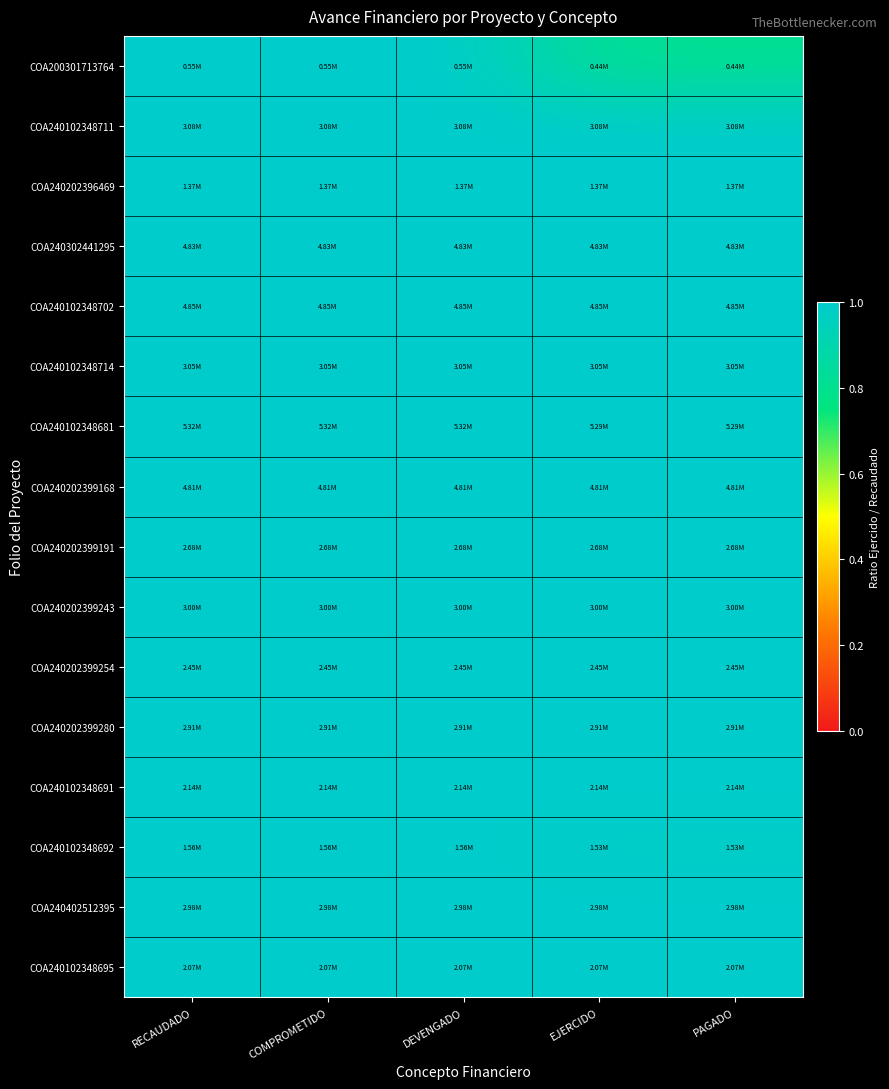

At how many categories does at least one series exceed 0?

5